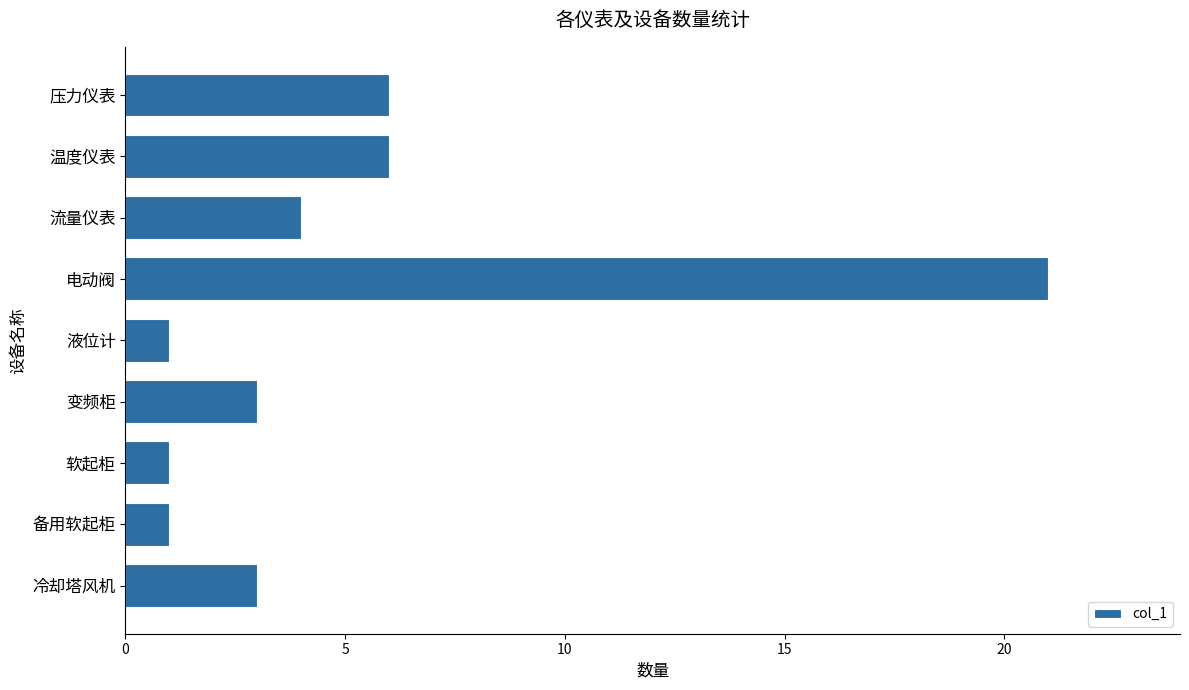

How many bars are there in total?

9